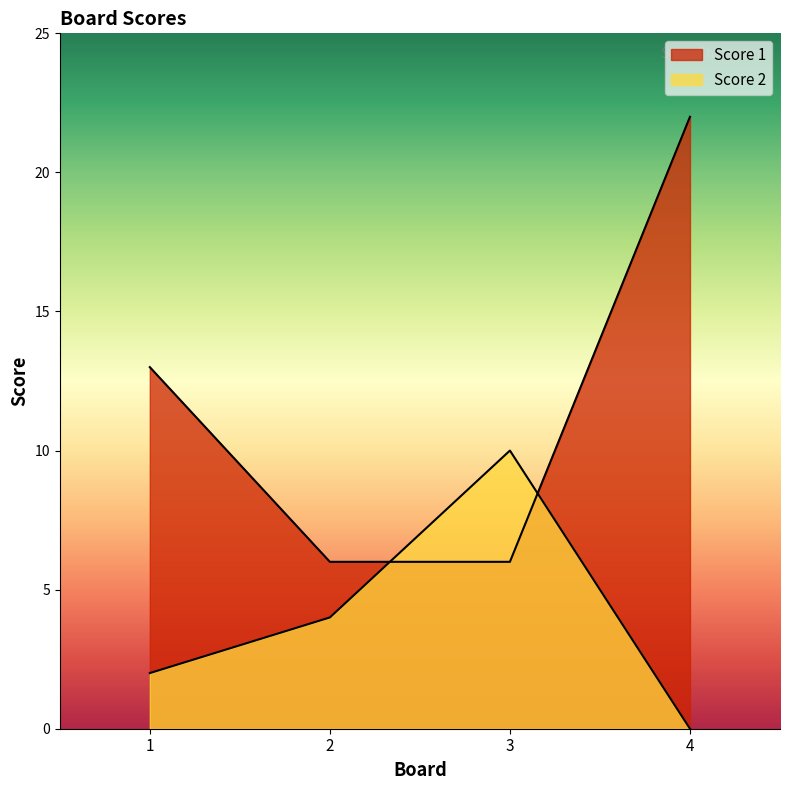

What is the maximum value for Score 2?

10